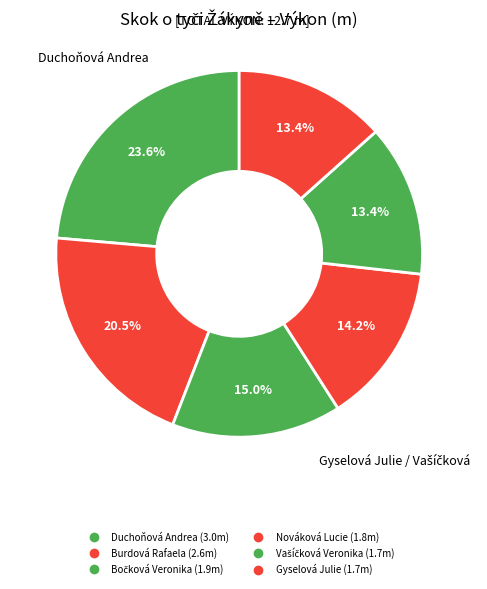

How many slices are in this pie chart?

6